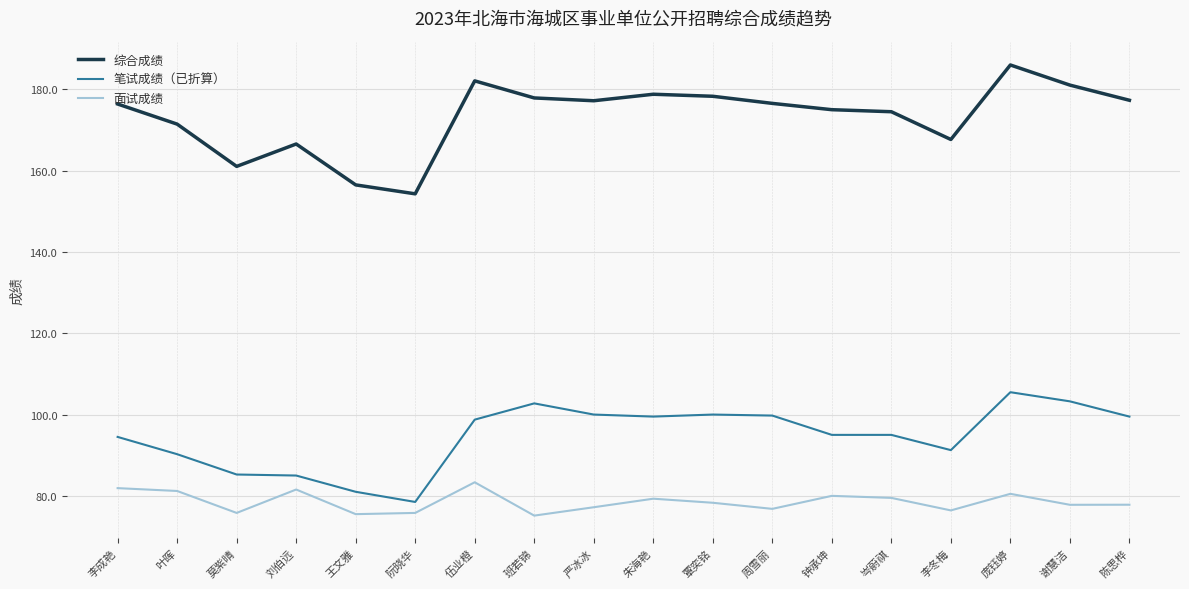

Where is the first local maximum for 综合成绩?

刘伯远